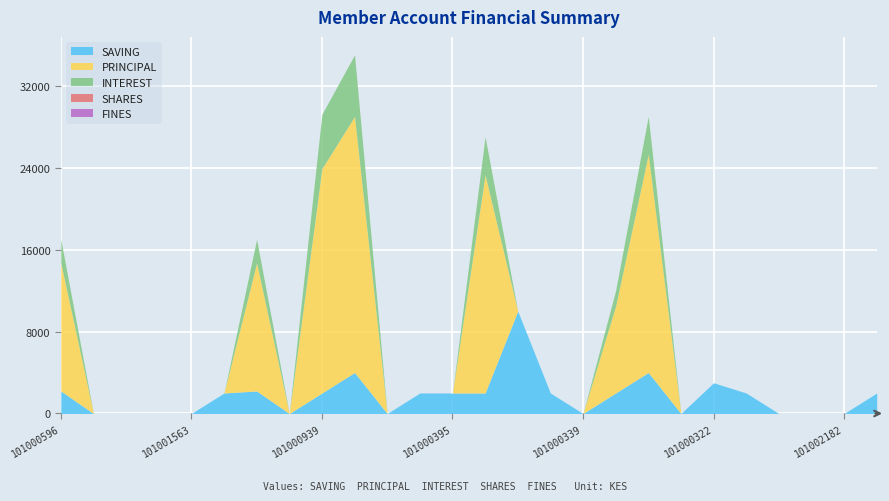

What position from the left is 101000321?

22